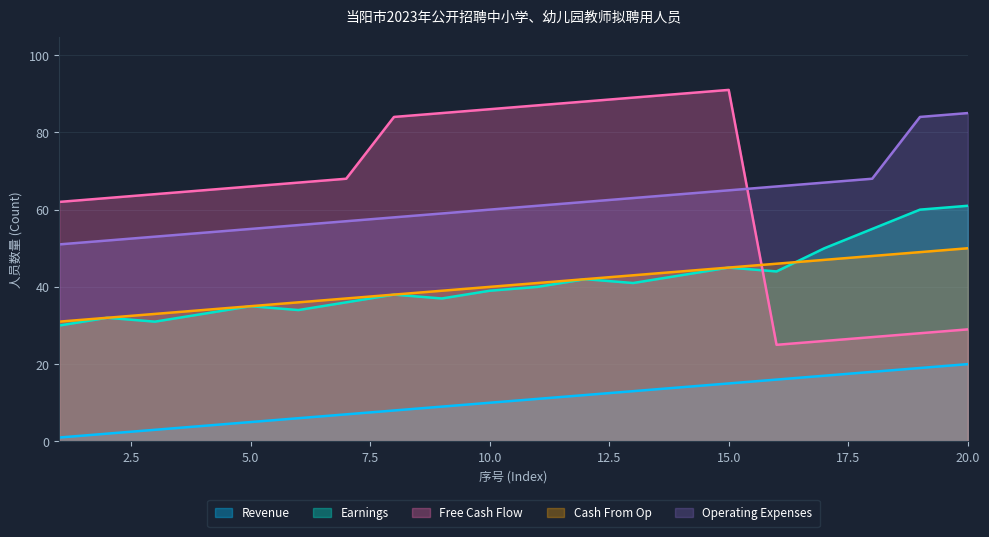

True or false: Revenue and Cash From Op cross at least once.

False